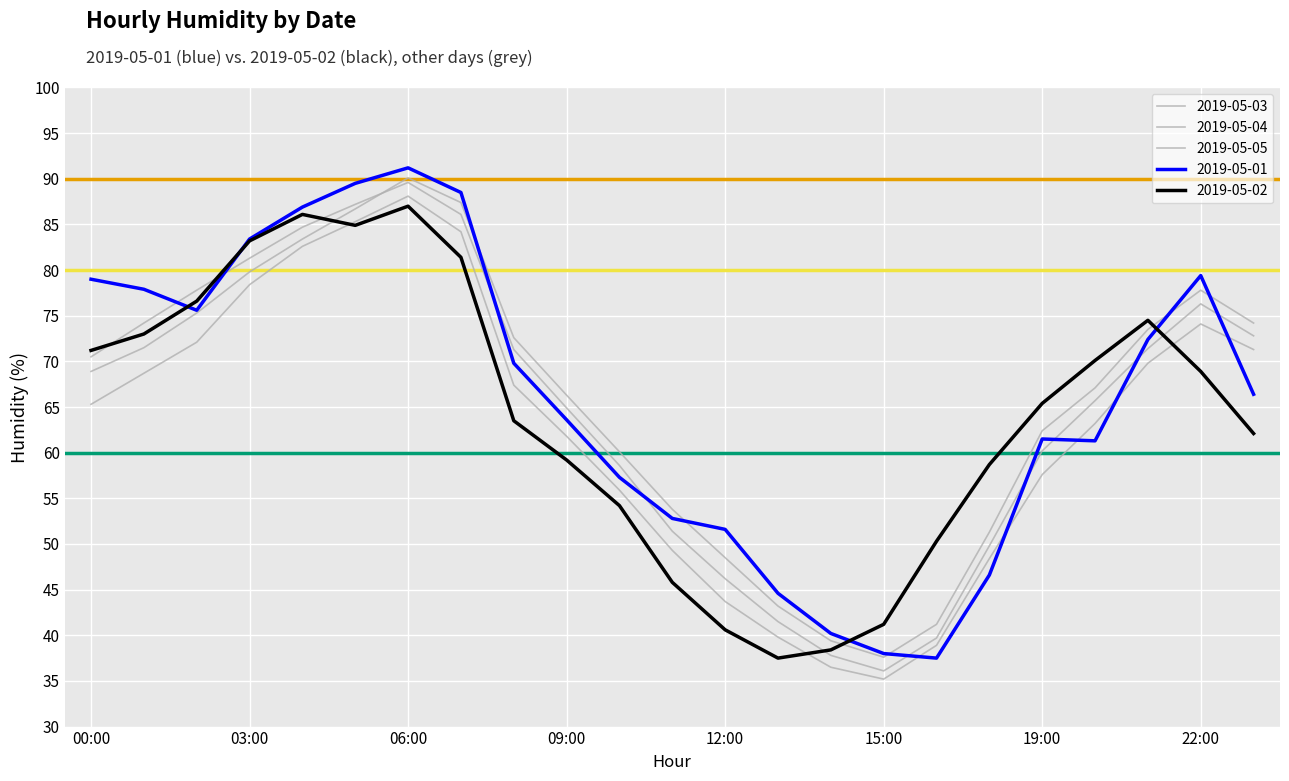

Reading left to right, transcribe all the data shown in this chart.

2019-05-01: 00:00=79.0	01:00=77.9	02:00=75.6	03:00=83.4	04:00=86.9	05:00=89.5	06:00=91.2	07:00=88.5	08:00=69.8	09:00=63.6	10:00=57.3	11:00=52.8	12:00=51.6	13:00=44.6	14:00=40.2	15:00=38.0	17:00=37.5	18:00=46.6	19:00=61.5	20:00=61.3	21:00=72.4	22:00=79.4	23:00=66.4
2019-05-02: 00:00=71.2	01:00=73.0	02:00=76.6	03:00=83.2	04:00=86.1	05:00=84.9	06:00=87.0	07:00=81.4	08:00=63.5	09:00=59.2	10:00=54.2	11:00=45.8	12:00=40.6	13:00=37.5	14:00=38.4	15:00=41.2	17:00=50.3	18:00=58.7	19:00=65.4	20:00=70.1	21:00=74.5	22:00=68.9	23:00=62.1
2019-05-03: 00:00=65.3	01:00=68.7	02:00=72.1	03:00=78.4	04:00=82.6	05:00=85.3	06:00=88.1	07:00=84.2	08:00=67.4	09:00=61.8	10:00=55.9	11:00=49.3	12:00=43.7	13:00=39.8	14:00=36.5	15:00=35.2	17:00=38.9	18:00=48.4	19:00=57.6	20:00=63.2	21:00=69.8	22:00=74.1	23:00=71.3
2019-05-04: 00:00=70.5	01:00=74.2	02:00=77.8	03:00=81.3	04:00=84.7	05:00=87.2	06:00=89.6	07:00=86.1	08:00=71.3	09:00=64.9	10:00=58.6	11:00=51.4	12:00=46.2	13:00=41.5	14:00=37.8	15:00=36.1	17:00=39.7	18:00=49.8	19:00=60.2	20:00=65.7	21:00=71.4	22:00=76.3	23:00=72.8
2019-05-05: 00:00=68.9	01:00=71.5	02:00=75.3	03:00=79.8	04:00=83.4	05:00=86.7	06:00=90.1	07:00=87.4	08:00=72.6	09:00=66.3	10:00=60.1	11:00=53.8	12:00=48.5	13:00=43.2	14:00=39.4	15:00=37.6	17:00=41.2	18:00=51.3	19:00=62.4	20:00=67.1	21:00=73.5	22:00=77.8	23:00=74.2